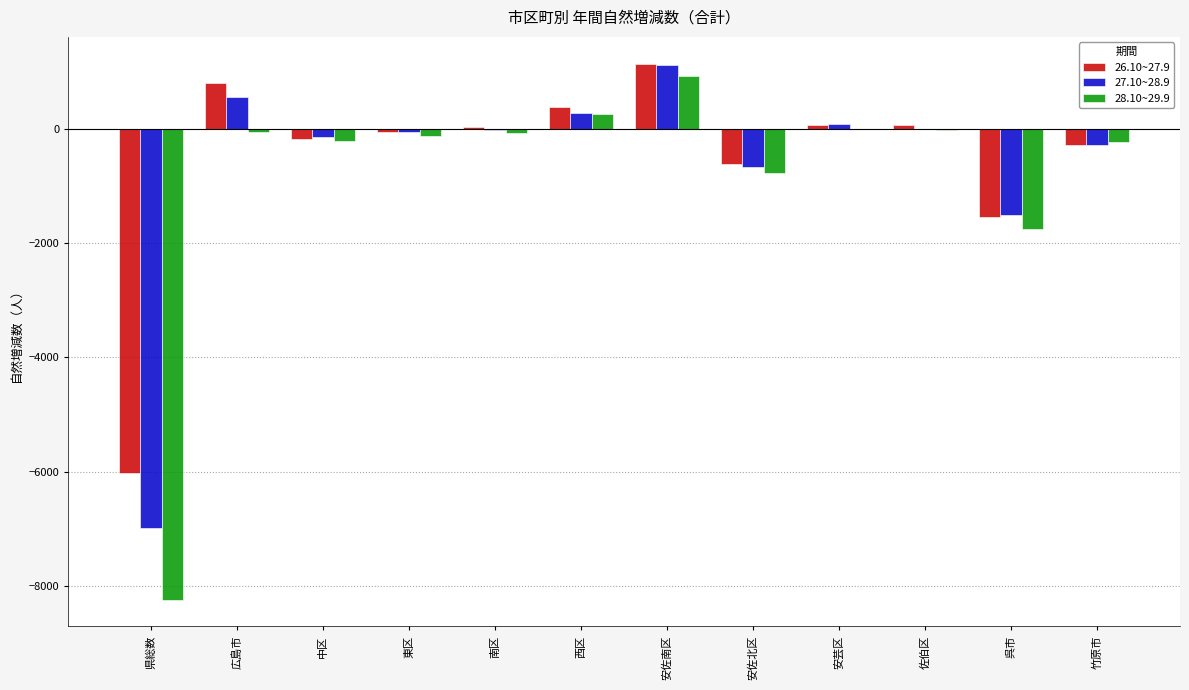

At which label is 28.10~29.9 closest to -3659?

呉市